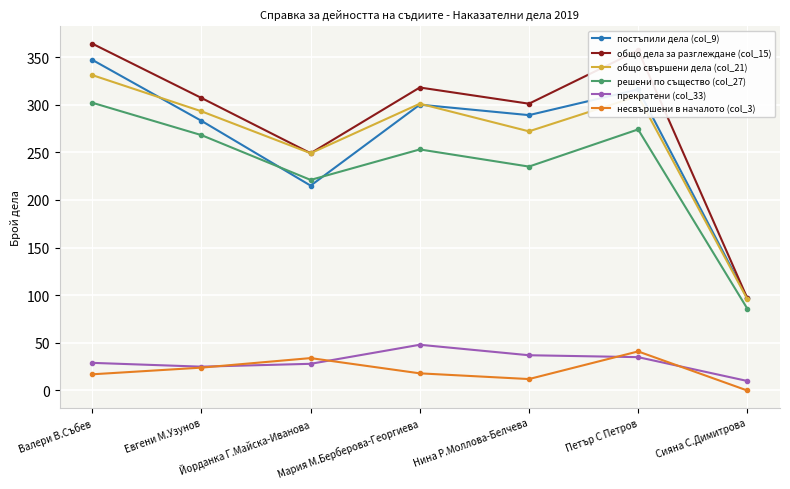

What is the value of the постъпили дела (col_9) point at the 2nd from the left?

283